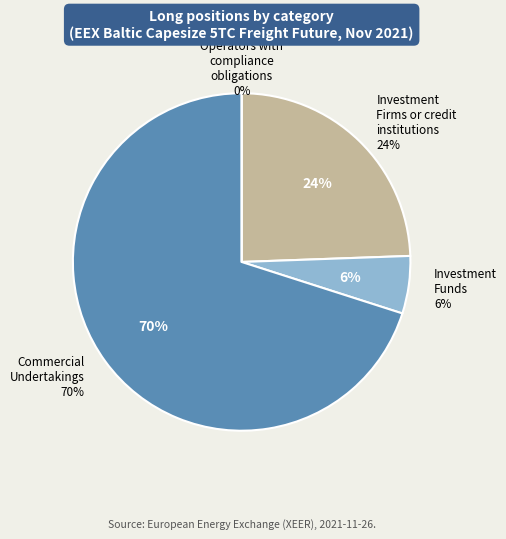

What is the largest slice in the pie chart?

Commercial Undertakings